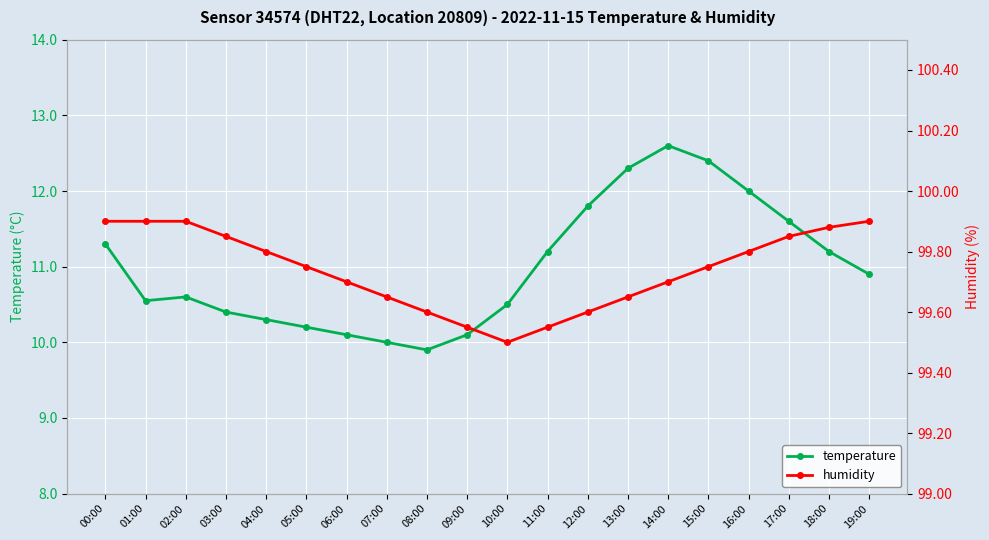

Reading right to left, transcribe all the data shown in this chart.

temperature: 19:00=10.9	18:00=11.2	17:00=11.6	16:00=12.0	15:00=12.4	14:00=12.6	13:00=12.3	12:00=11.8	11:00=11.2	10:00=10.5	09:00=10.1	08:00=9.9	07:00=10.0	06:00=10.1	05:00=10.2	04:00=10.3	03:00=10.4	02:00=10.6	01:00=10.6	00:00=11.3
humidity: 19:00=99.9	18:00=99.9	17:00=99.8	16:00=99.8	15:00=99.8	14:00=99.7	13:00=99.7	12:00=99.6	11:00=99.5	10:00=99.5	09:00=99.5	08:00=99.6	07:00=99.7	06:00=99.7	05:00=99.8	04:00=99.8	03:00=99.8	02:00=99.9	01:00=99.9	00:00=99.9